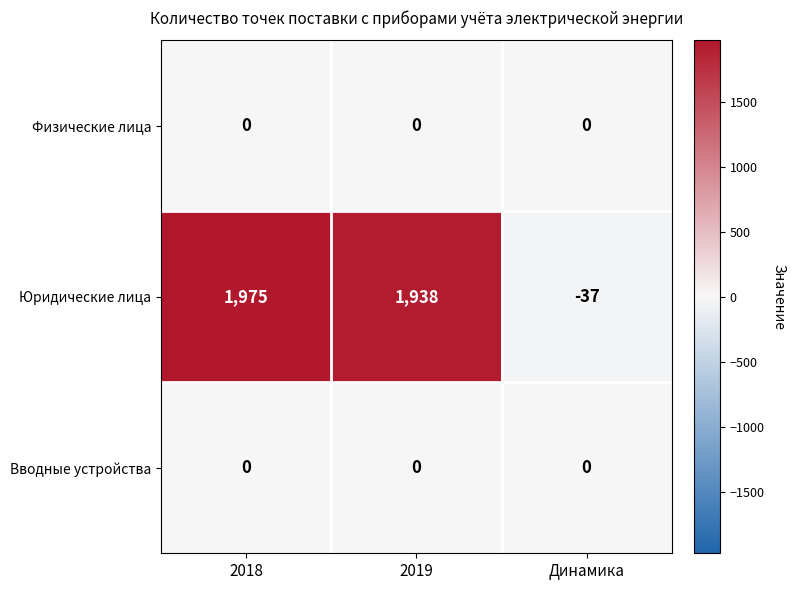

Which series has the largest total across all categories?

Юридические лица